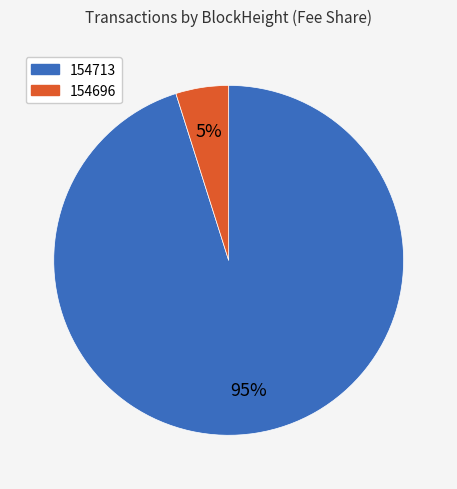

Which slice is the largest?

154713